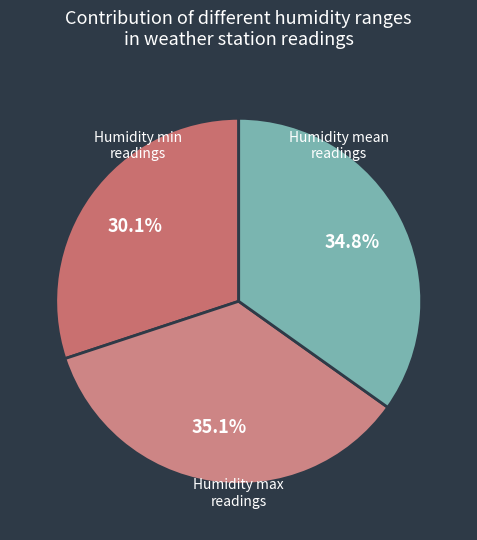

How many segments does this pie chart have?

3